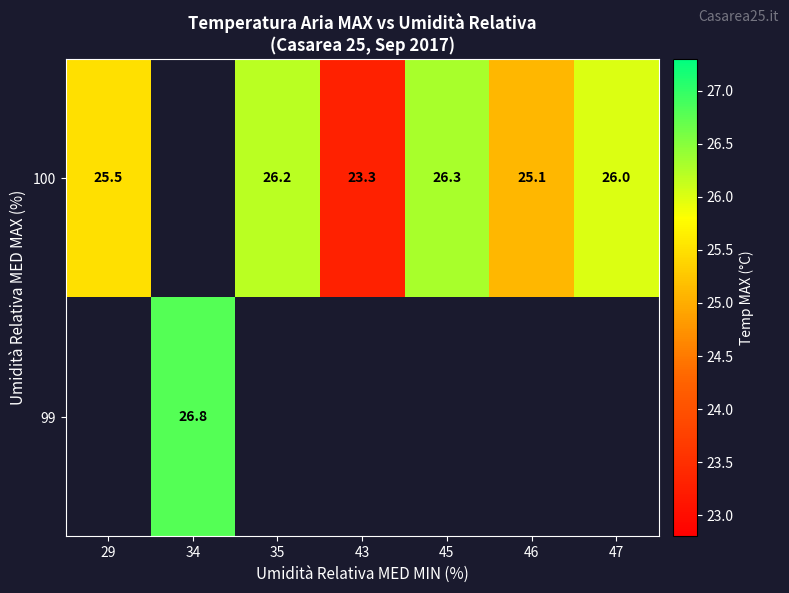

At how many categories does at least one series exceed 26?

3